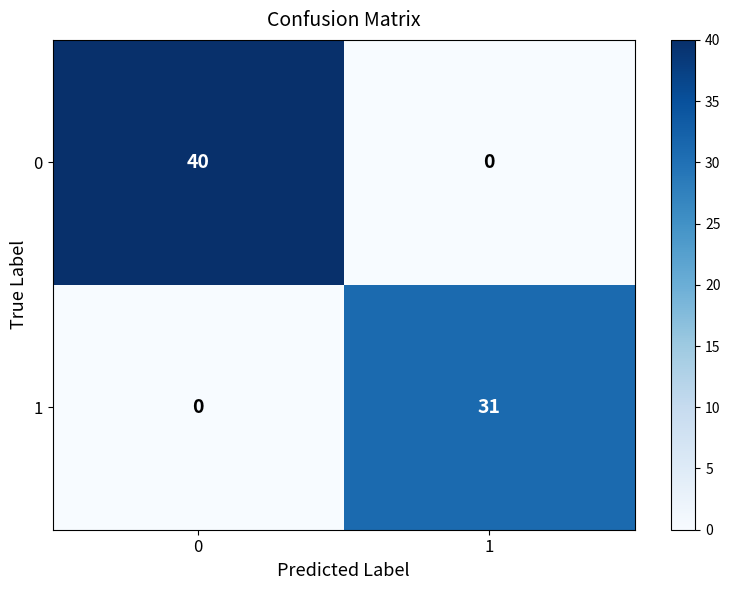

What is the sum of the 1 values at 0 and 1?

31